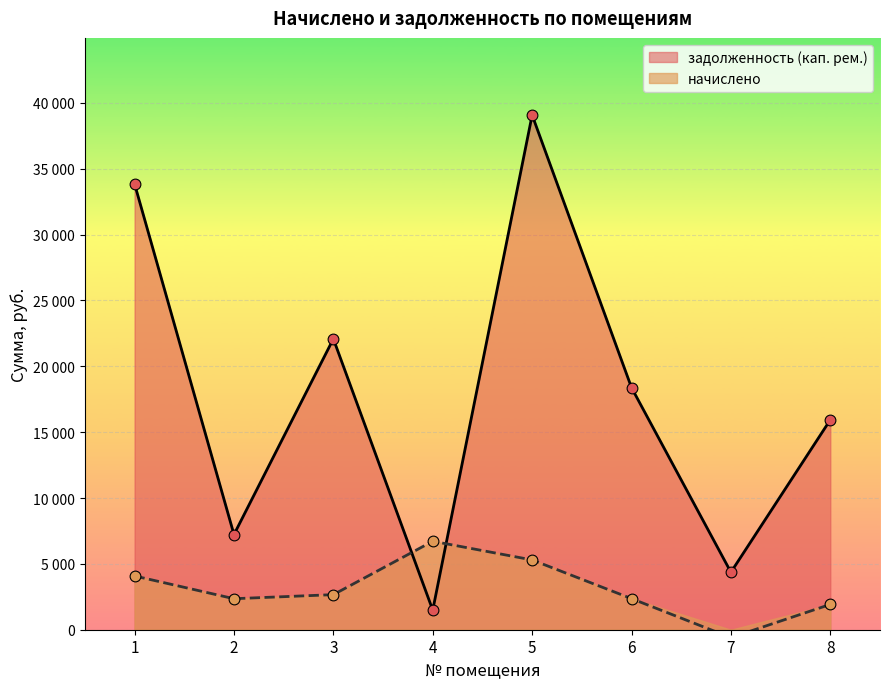

At how many categories does at least one series exceed 37910?

1